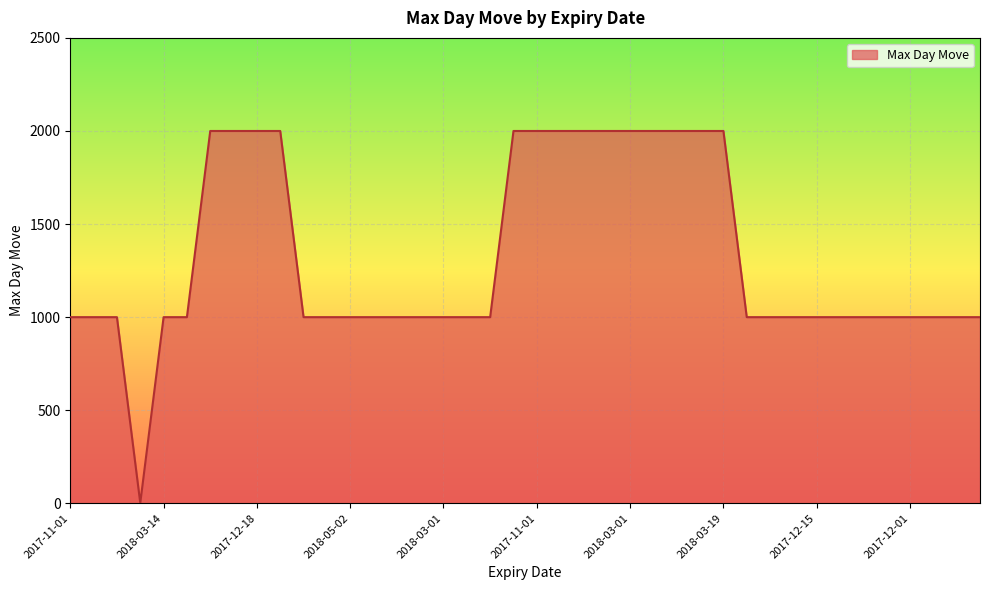

What is the greatest value displayed?

2000